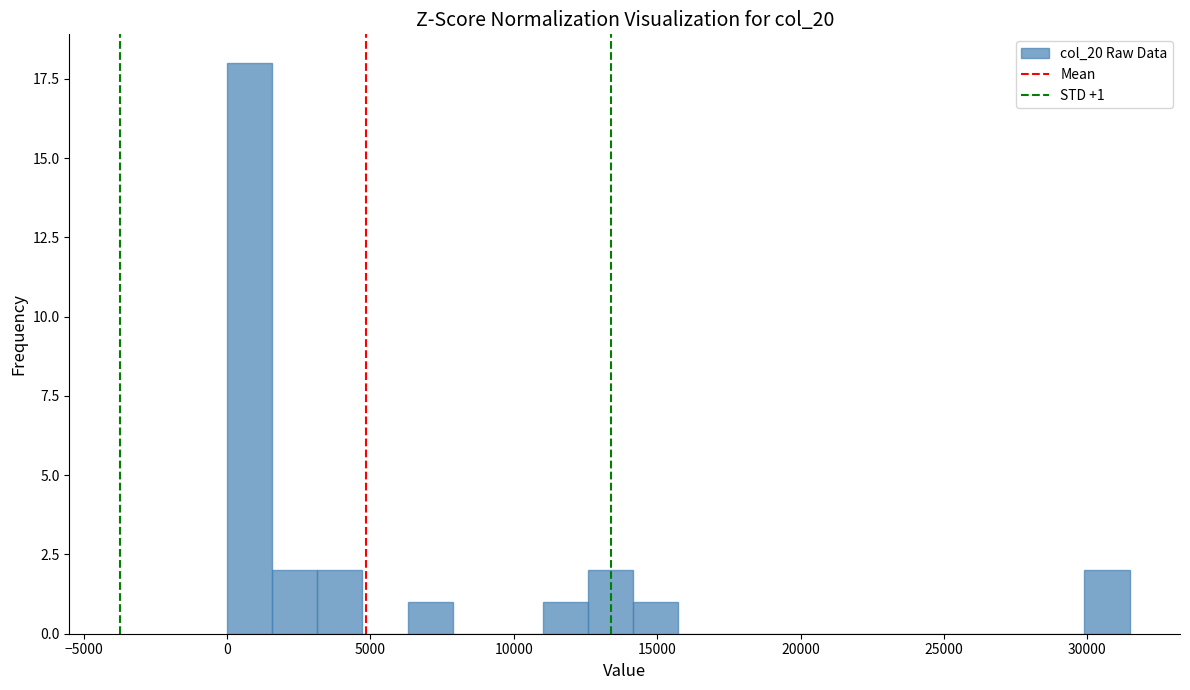

Read against the x-axis, roughly where is the centre of the tallest bar?

1000